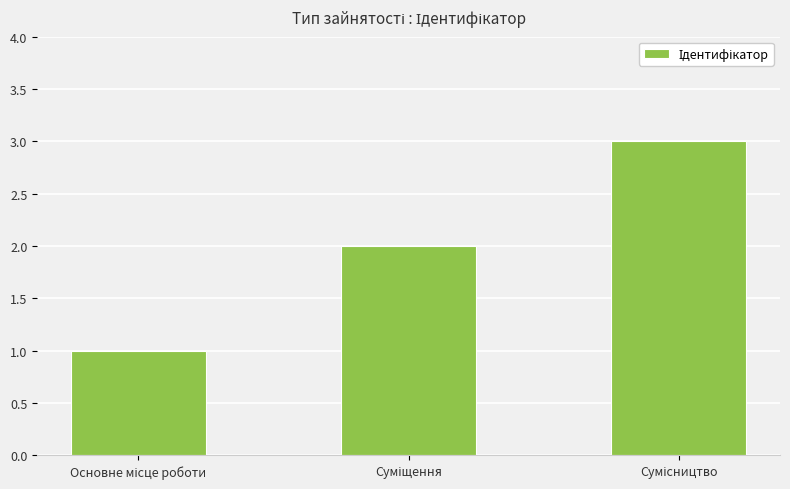

Does the chart contain stacked bars?

No